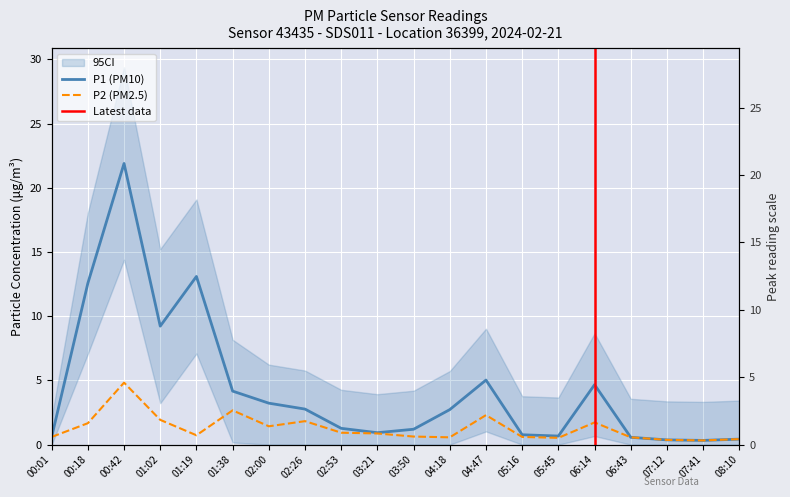

Reading left to right, what are all the values shown in this chart?

P1: 0.6	12.6	21.9	9.2	13.1	4.2	3.2	2.8	1.3	0.9	1.2	2.7	5.0	0.8	0.7	4.7	0.6	0.4	0.3	0.4
P2: 0.6	1.7	4.8	1.9	0.7	2.7	1.4	1.8	0.9	0.9	0.6	0.6	2.3	0.6	0.5	1.7	0.6	0.4	0.3	0.4